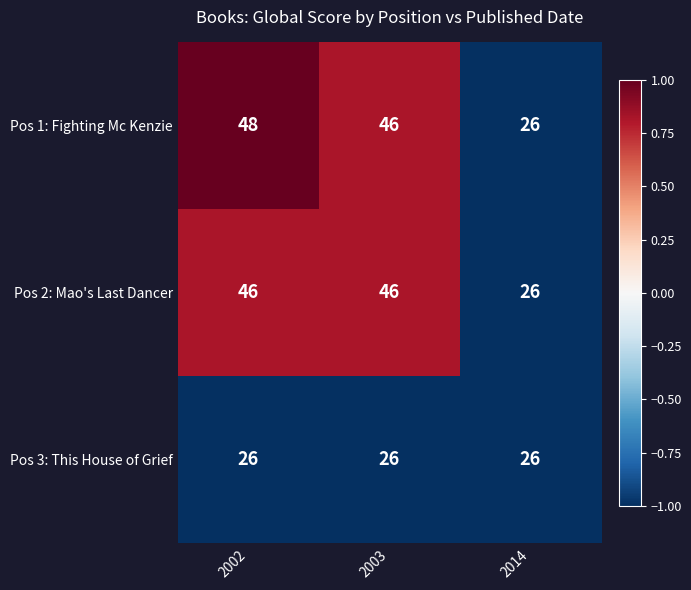

Is it true that Pos 1: Fighting Mc Kenzie equals 48 at 2002?

True